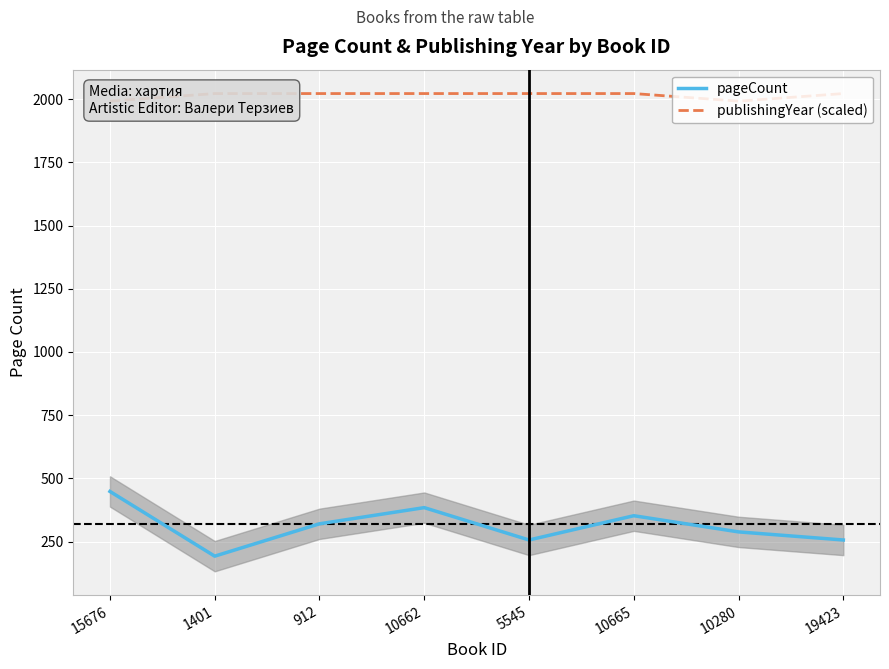

What is the minimum value for pageCount?

192